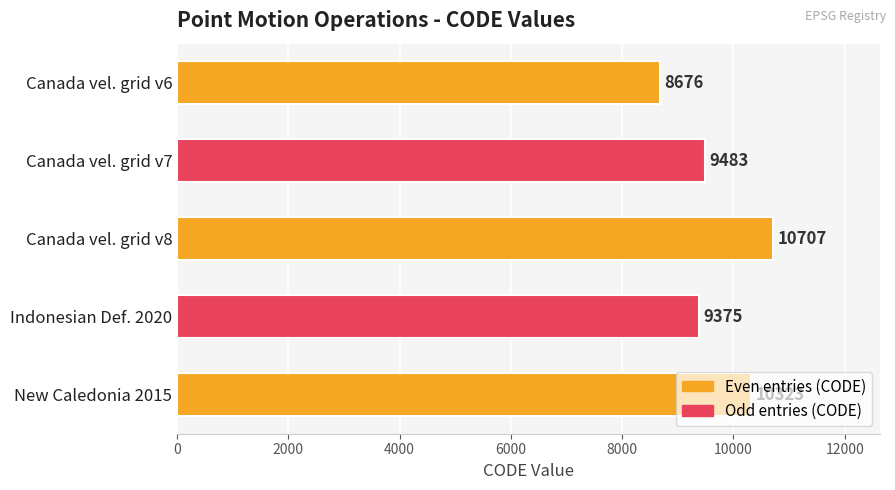

Where is the data nearest to the value 9691?

Canada vel. grid v7